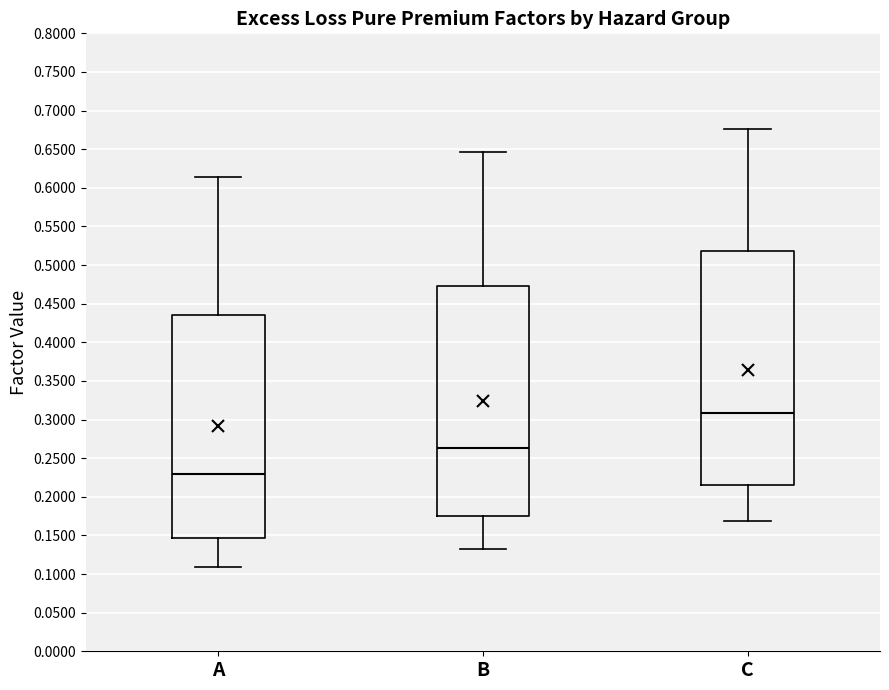

Reading left to right, transcribe this box plot: for each box, give where its median line is, the range the box spans, and where its two whiskers end, as read against the y-axis. The values are not printed on the chart, so give them approximately, as read against the axis.

A: median 0.230, box 0.145 to 0.435, whiskers 0.110 to 0.615
B: median 0.265, box 0.175 to 0.475, whiskers 0.135 to 0.645
C: median 0.310, box 0.215 to 0.520, whiskers 0.170 to 0.675